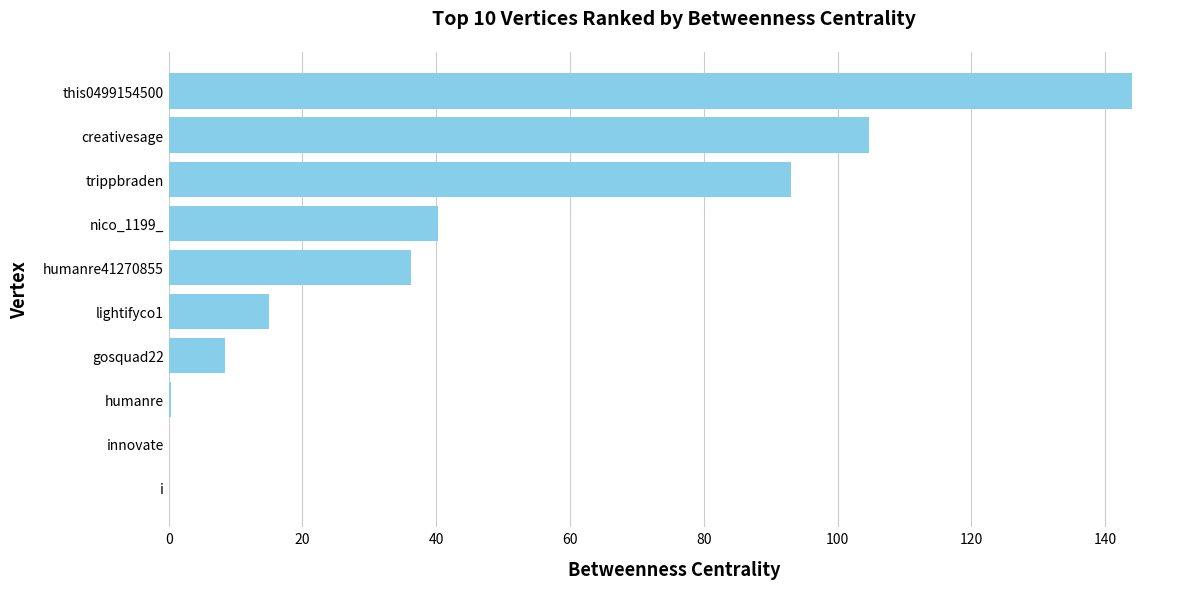

At which label is the value closest to 71?

trippbraden